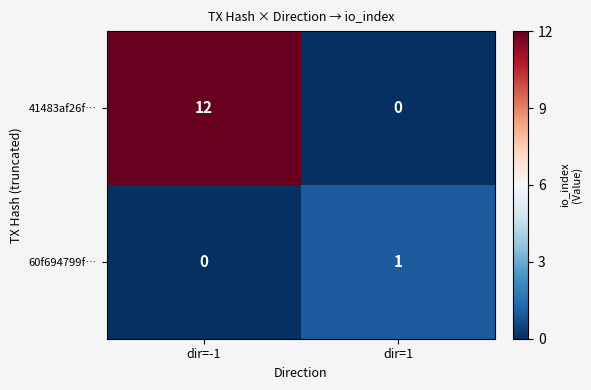

Is the value of 60f694799f… at dir=-1 greater than the value of 41483af26f… at dir=-1?

No